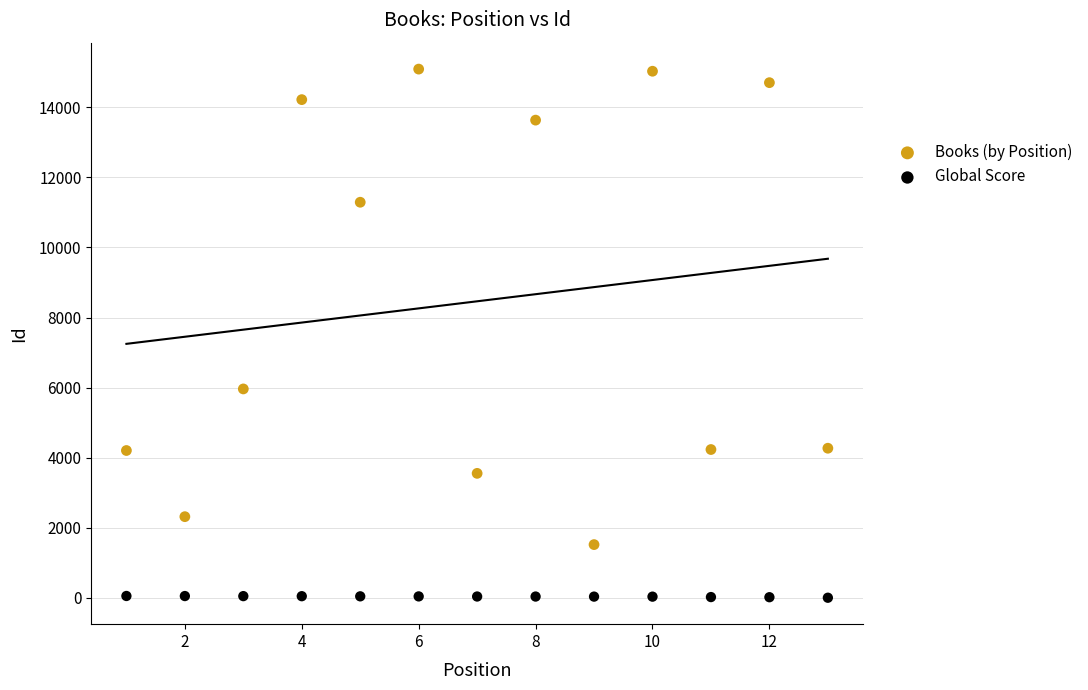

Across all data points, what is the range of Y values (max minus min)?

15084